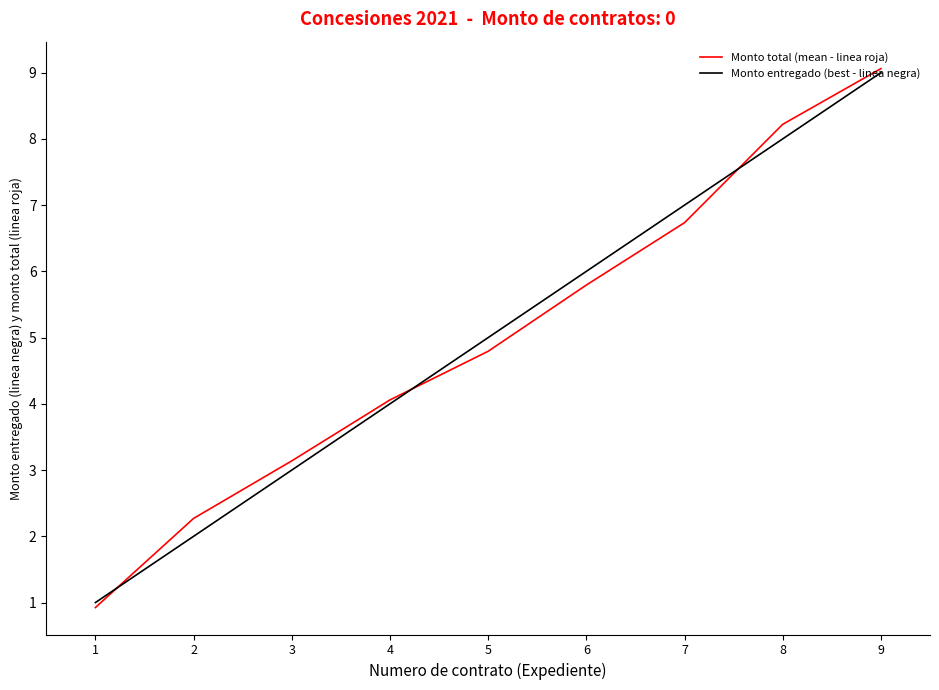

Where do Monto entregado (best - linea negra) and Monto total (mean - linea roja) first cross each other?

1 and 2